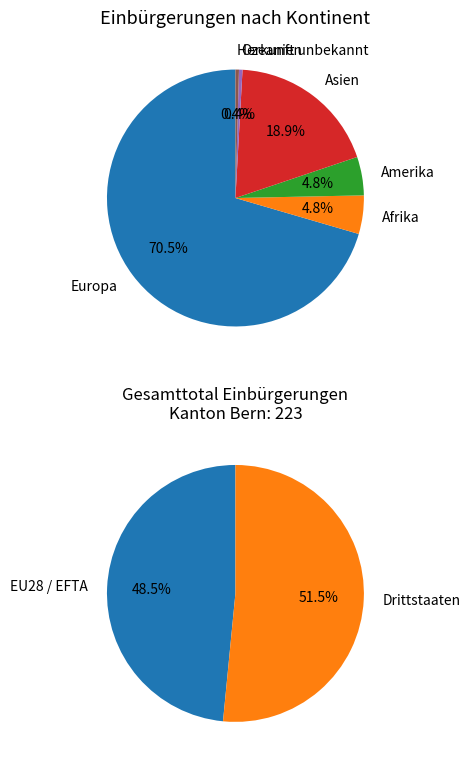

What is the ratio of the value at Herkunft unbekannt to the value at Ozeanien?

1.0